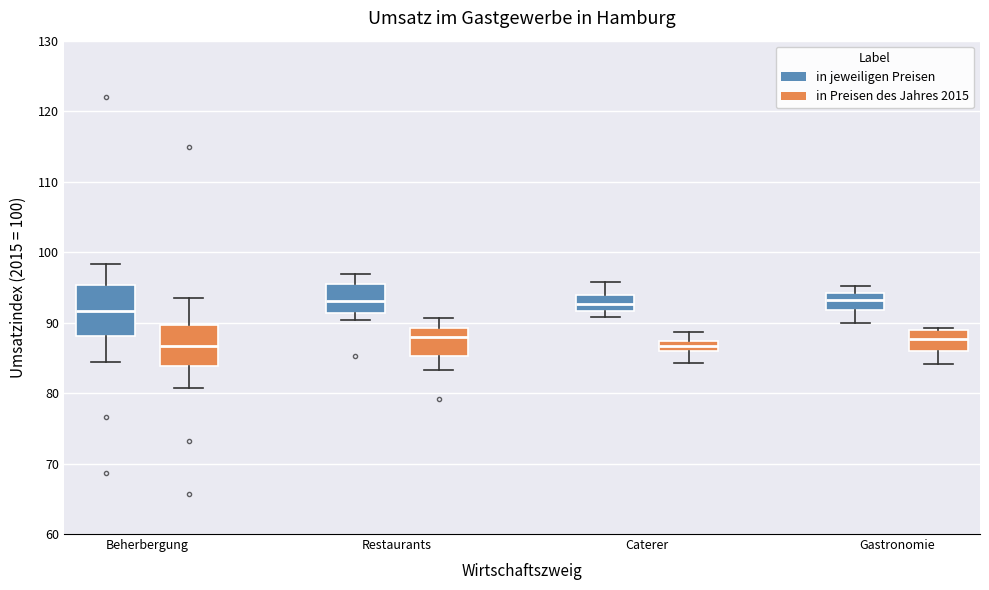

Where is the upper edge of the box for Caterer (in jeweiligen Preisen) on the y-axis? The values are not printed on the chart, so give them approximately, as read against the axis.

94